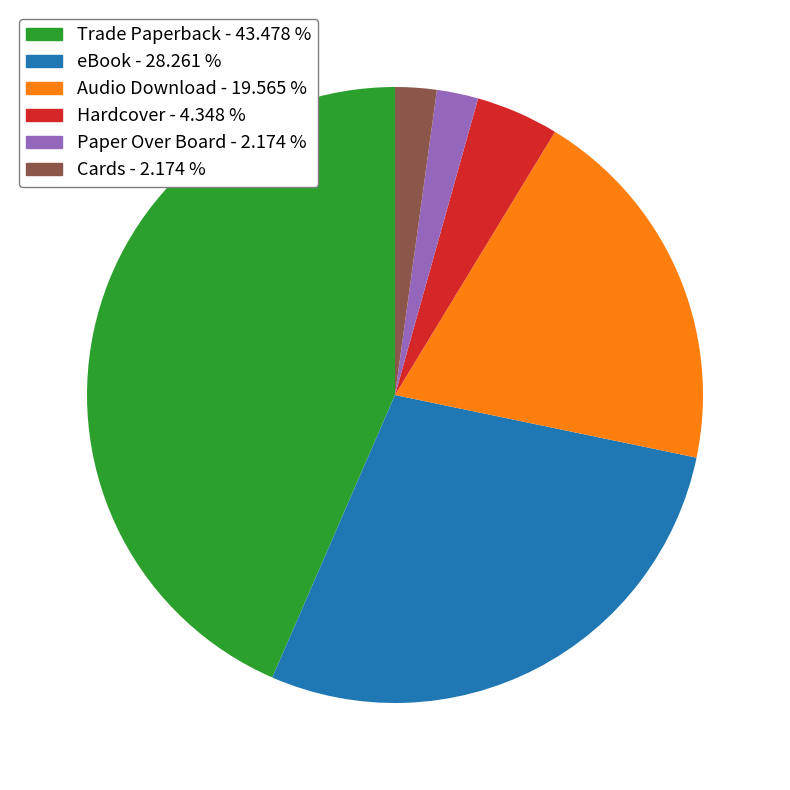

Does Cards - 2.174 % represent more than half of the total?

No